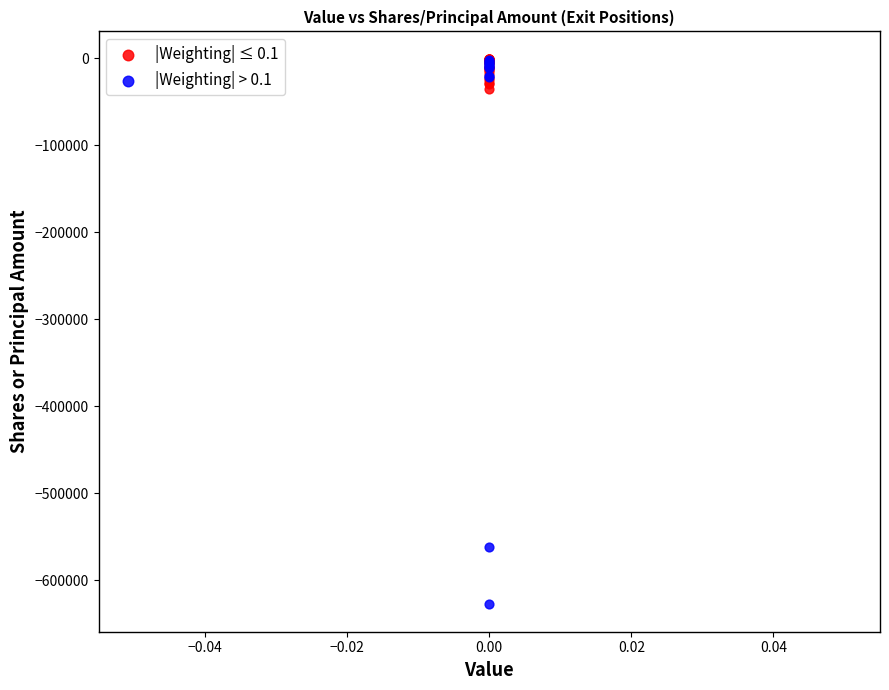

Which series contains the lowest Y value?

|Weighting| > 0.1